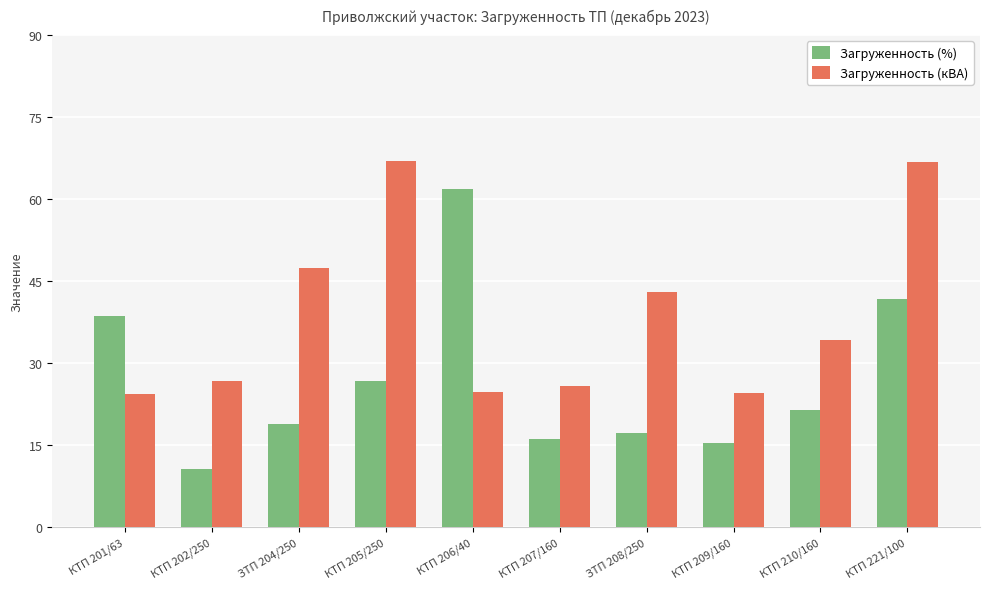

At which category is the sum across all series the highest?

КТП 221/100